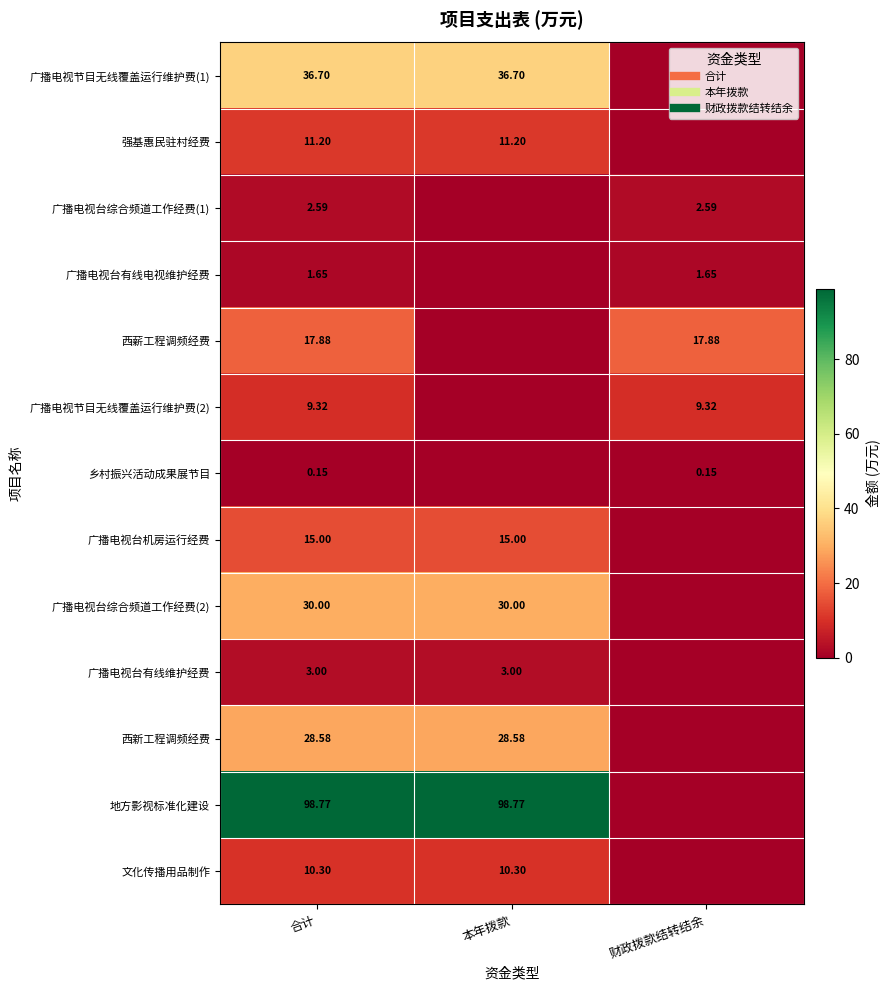

Between 本年拨款 and 财政拨款结转结余, which series saw the biggest shift?

地方影视标准化建设